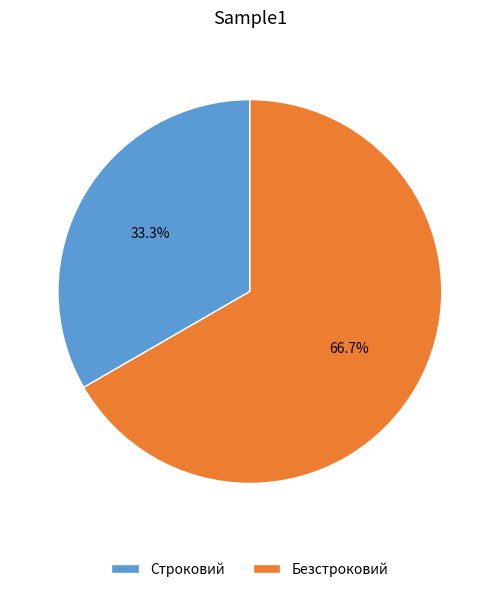

To the nearest percent, what is the combined percentage of Строковий and Безстроковий?

100%